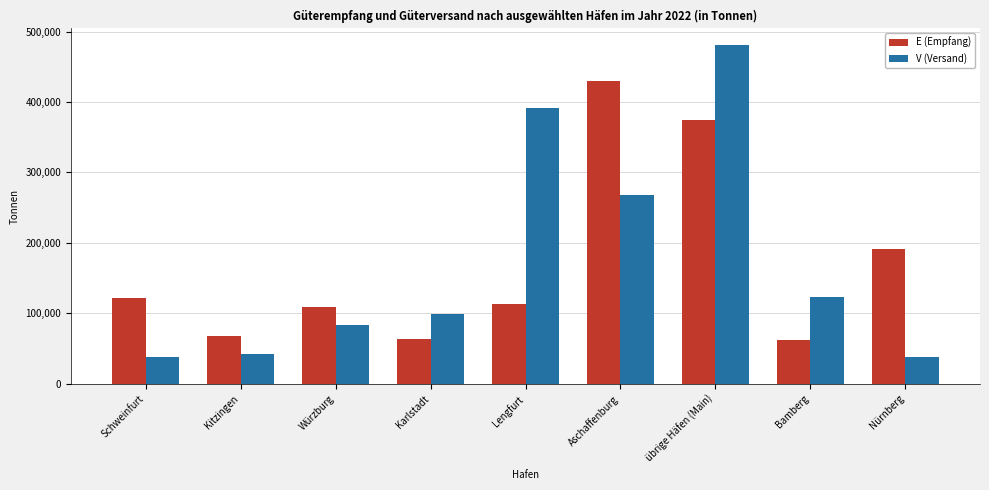

How many distinct data groups are displayed?

2